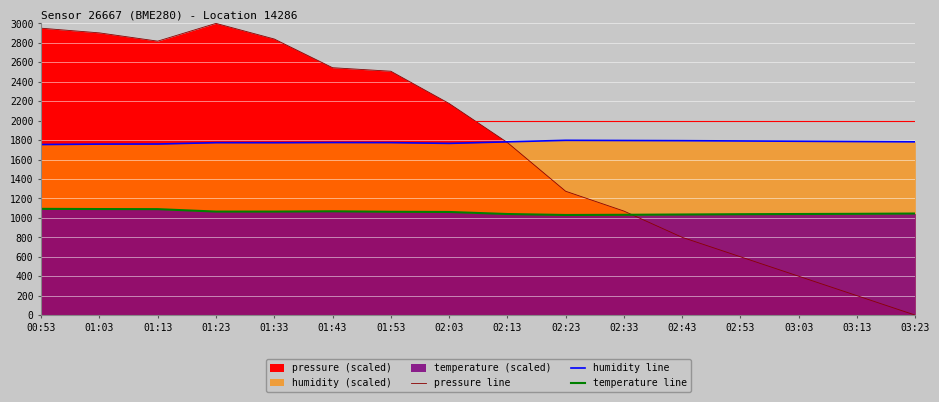

Which category has the highest value in the humidity line series?

02:23